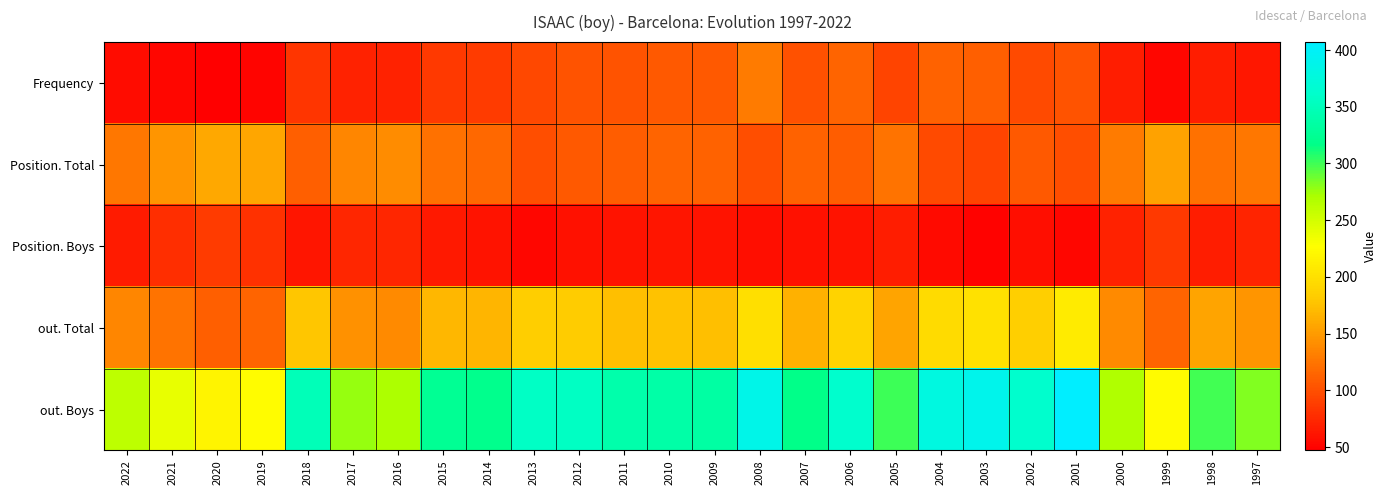

Which series has the largest total across all categories?

out. Boys